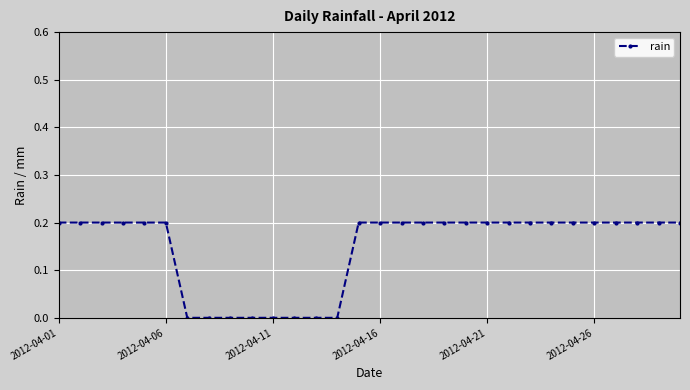

What is the sum of all values?

4.4